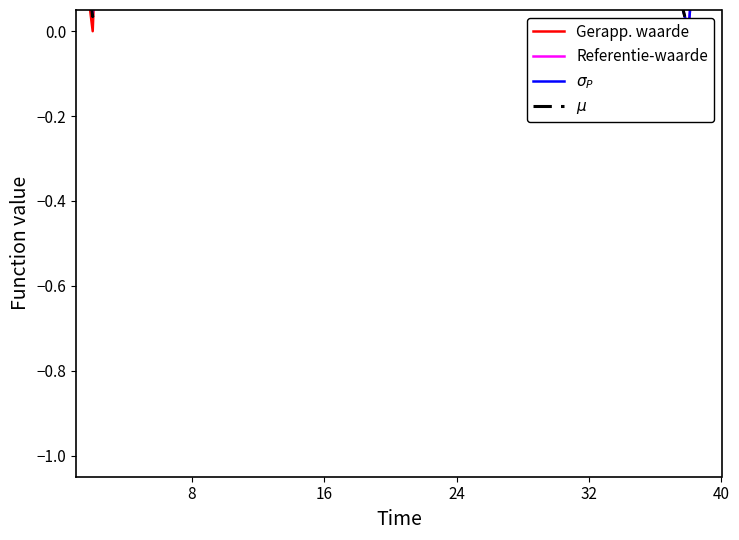

True or false: $\mu$ has a value of 0.0 at 8.

False